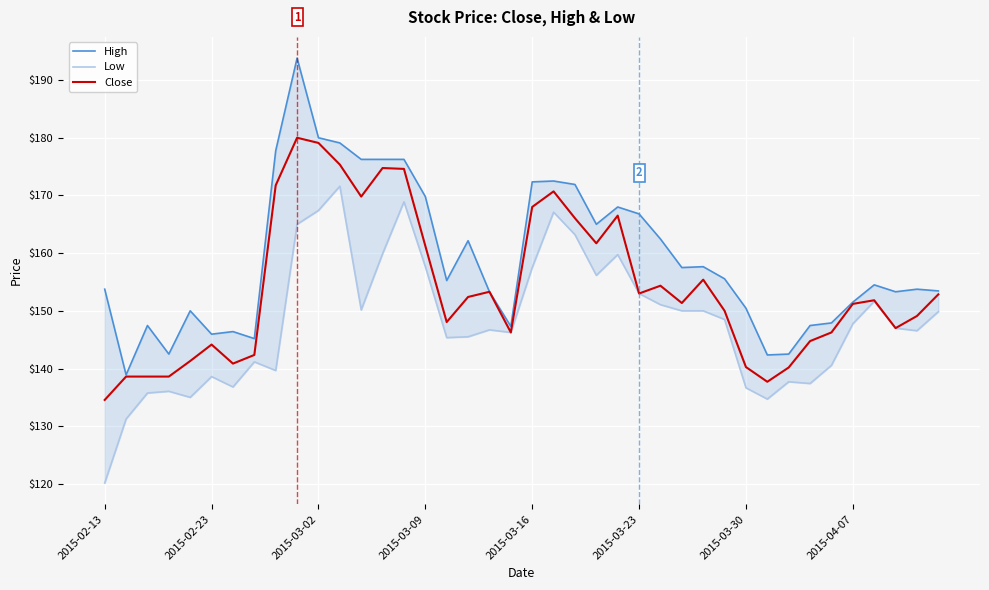

Does the chart display data point markers on the line(s)?

No